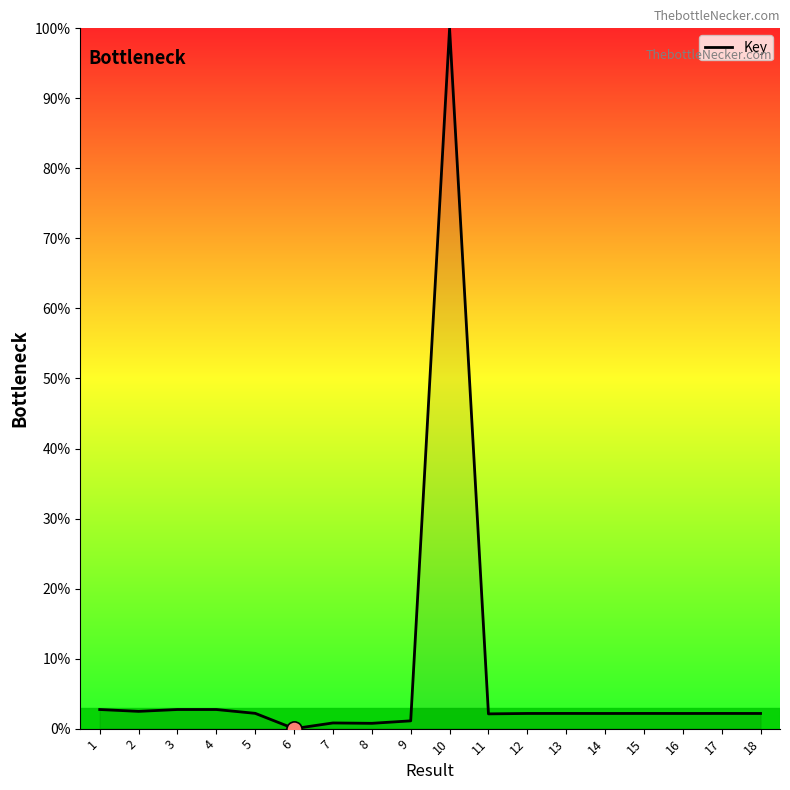

What is the change in value from 5 to 6?

-2.2